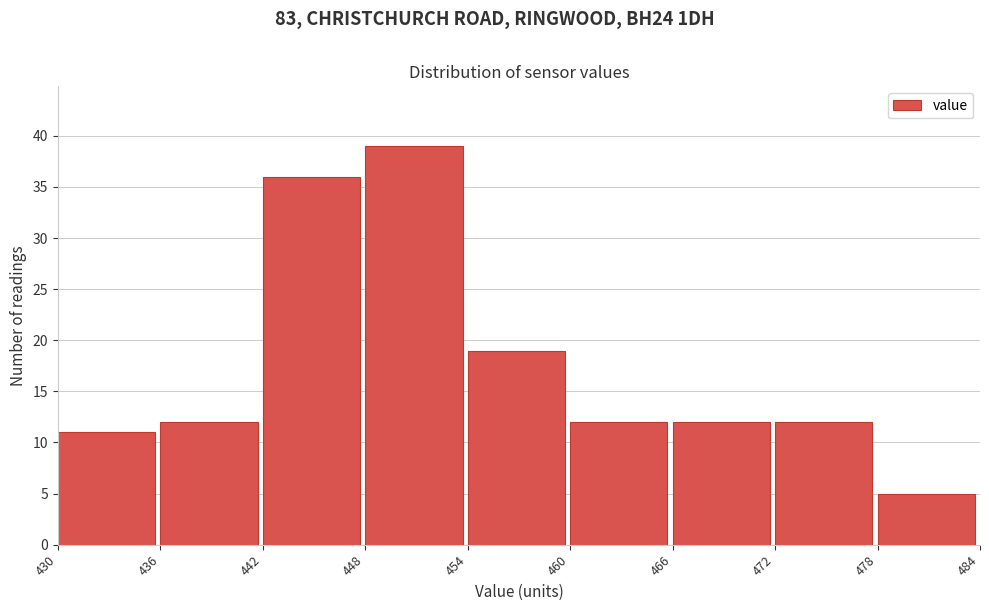

Over which range of the x-axis is the bar tallest?

448 to 454